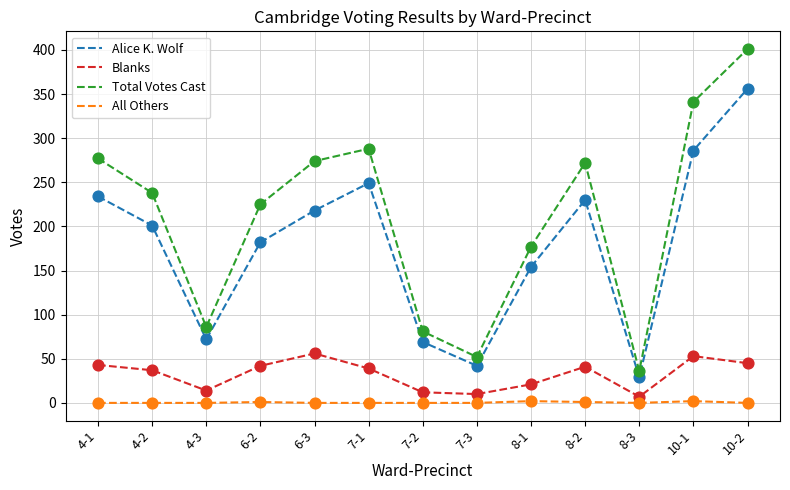

Which series has the largest total across all categories?

Total Votes Cast